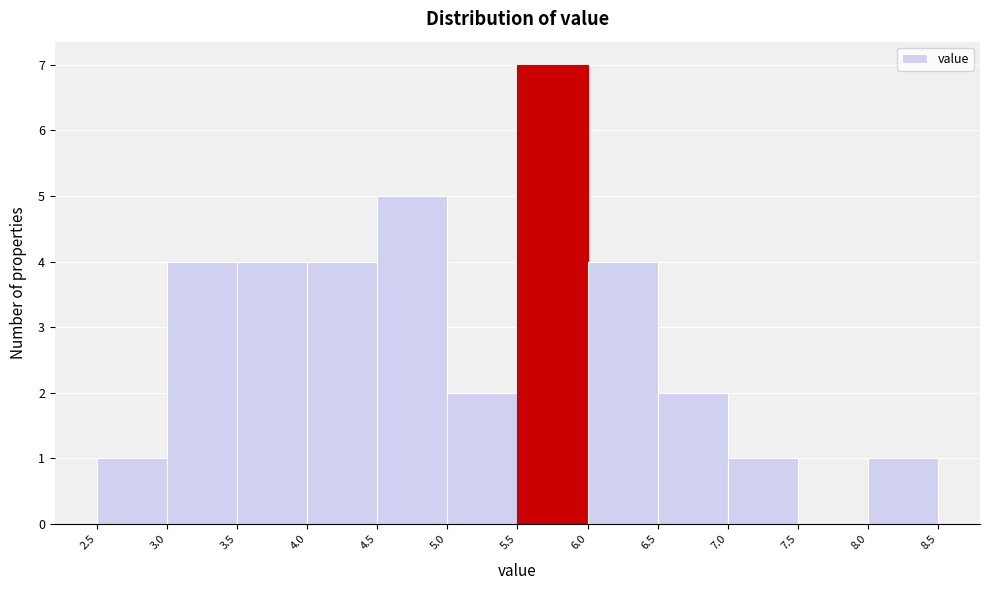

Reading left to right, transcribe this chart: for each bar, give the range it covers on the x-axis and its height. The values are not printed on the chart, so give them approximately, as read against the axis.

2.5 to 3.0: 1
3.0 to 3.5: 4
3.5 to 4.0: 4
4.0 to 4.5: 4
4.5 to 5.0: 5
5.0 to 5.5: 2
5.5 to 6.0: 7
6.0 to 6.5: 4
6.5 to 7.0: 2
7.0 to 7.5: 1
7.5 to 8.0: 0
8.0 to 8.5: 1